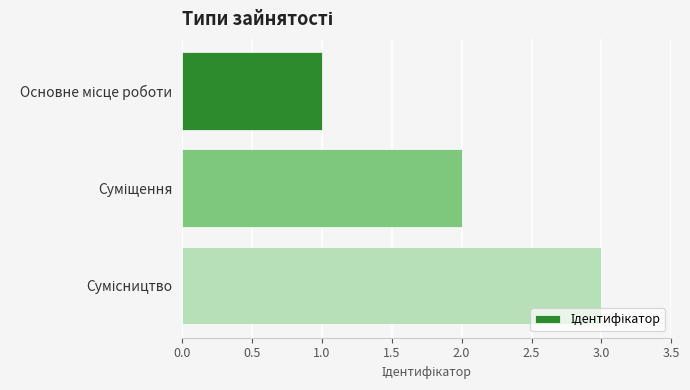

What is the maximum value shown in the chart?

3